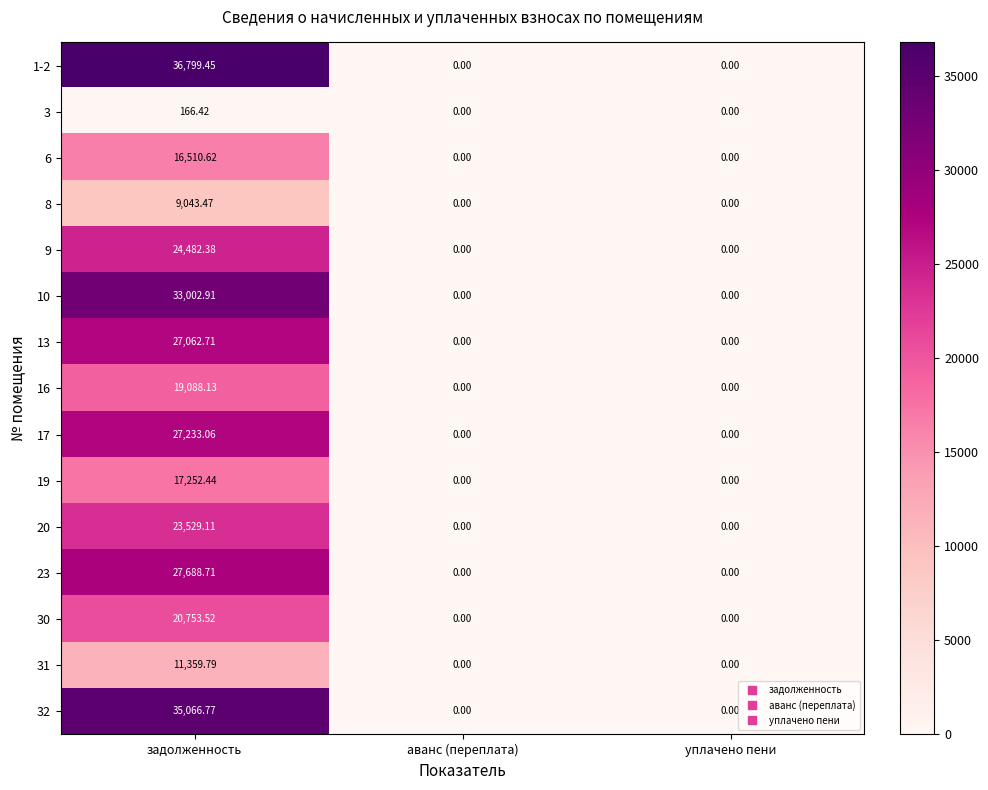

Which series has the largest range (max minus min)?

1-2